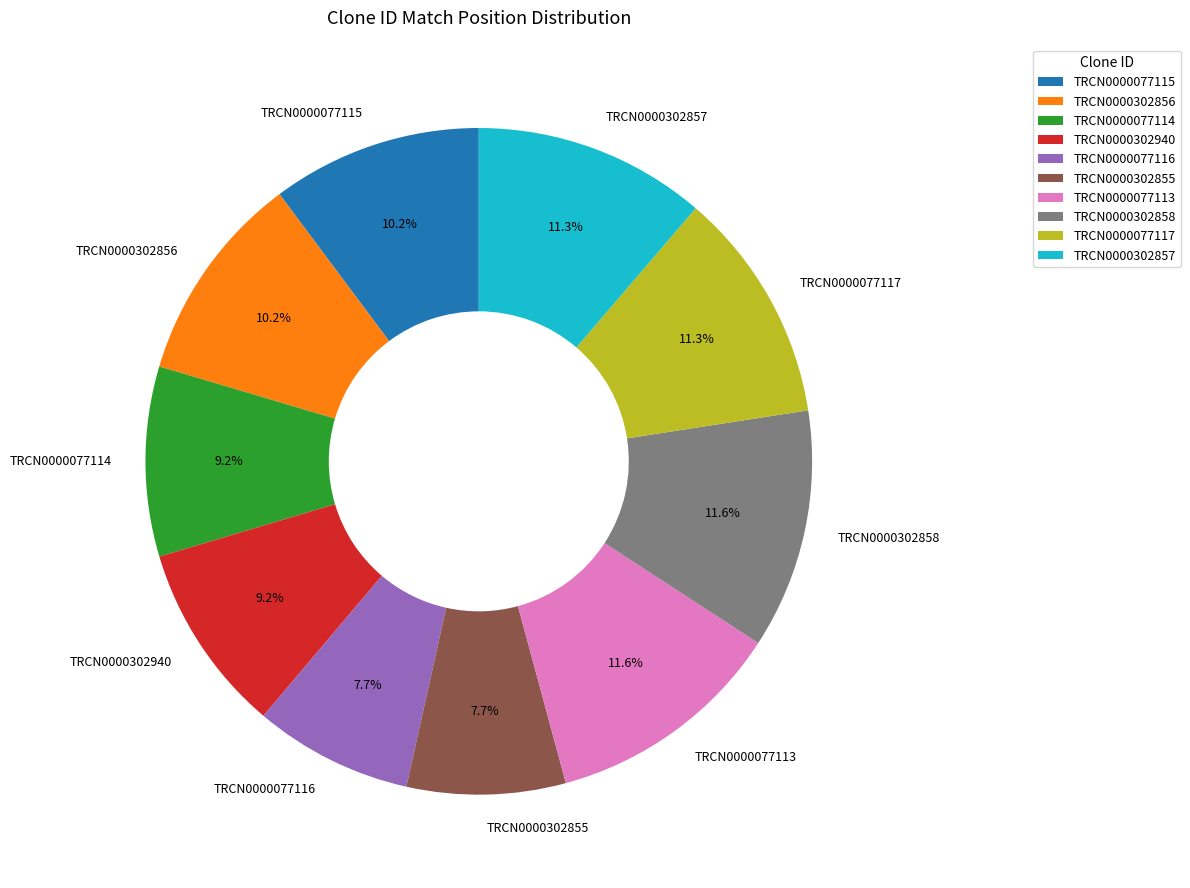

What percentage is the TRCN0000302940 slice, to the nearest percent?

9%